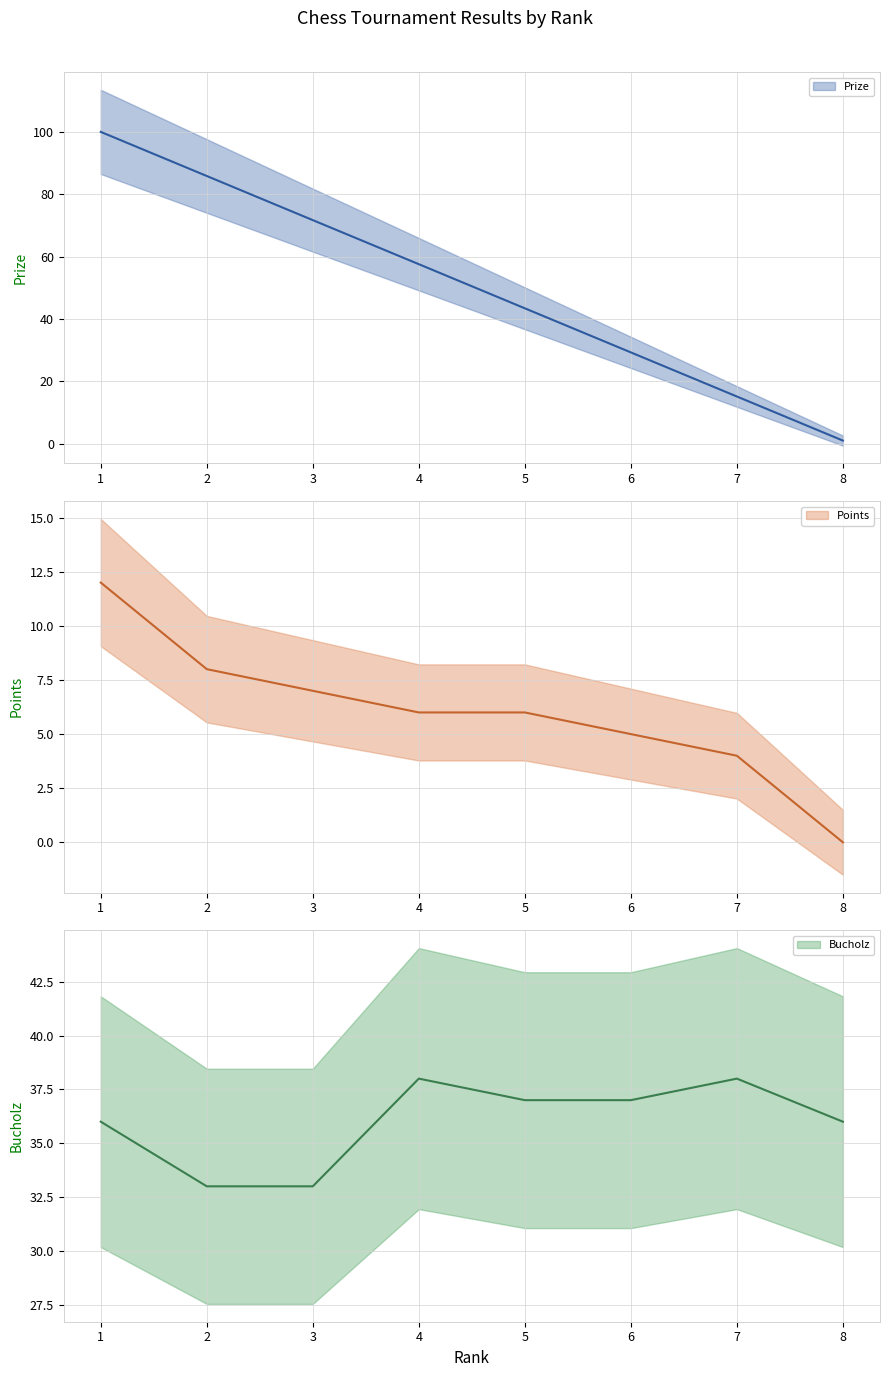

Is the value of Prize at 4 greater than the value of Bucholz at 3?

Yes